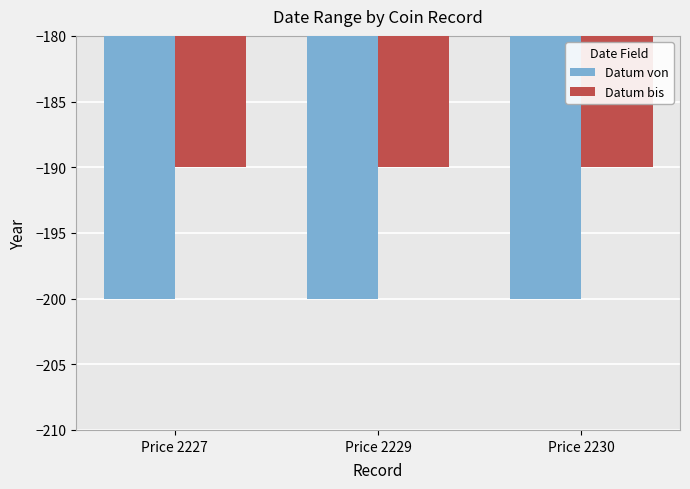

Is it true that Datum bis equals -190 at Price 2229?

True